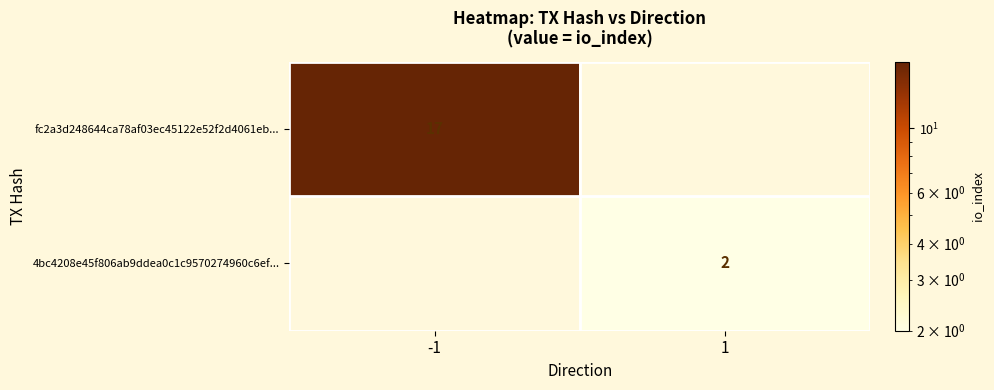

The fc2a3d248644ca78af03ec45122e52f2d4061eb... series shows 4 at -1. True or false?

False